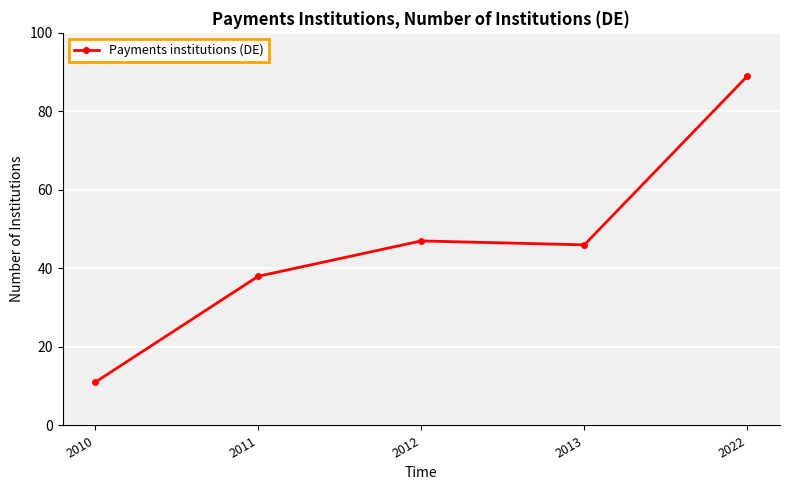

Reading right to left, extract all data points from this chart.

89	46	47	38	11